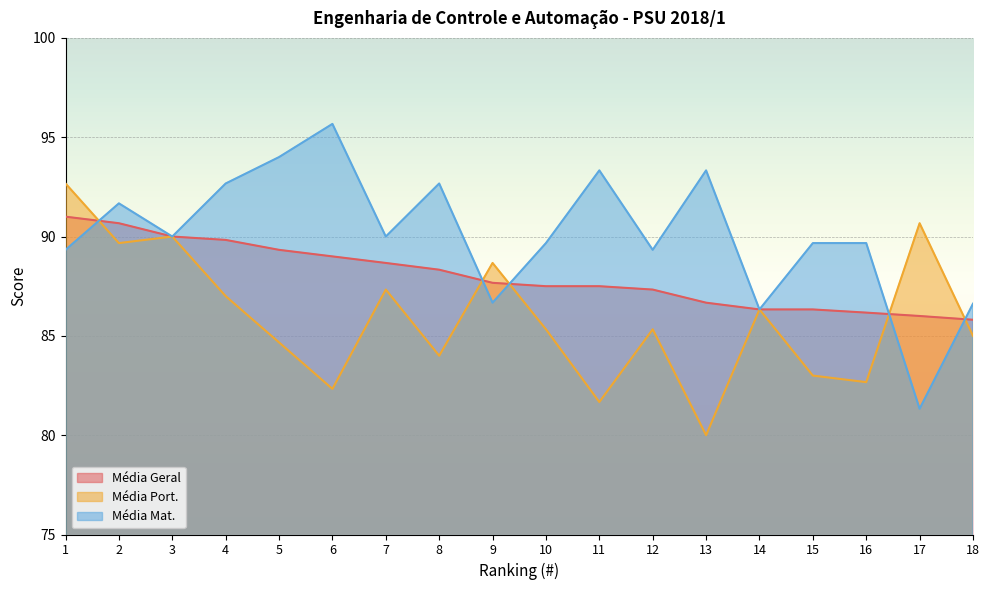

Which series has the widest spread of values?

Média Mat.